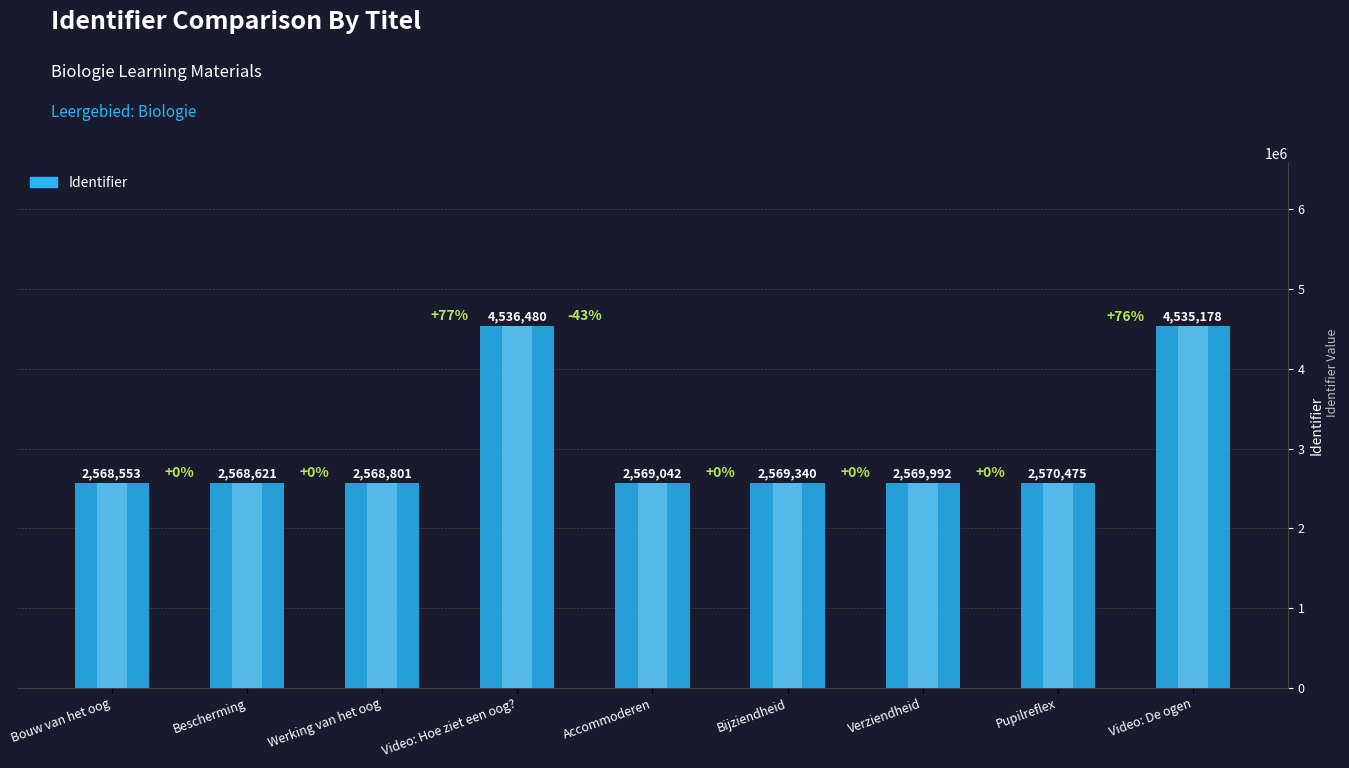

List the labels in order of value, smallest first.

Bouw van het oog, Bescherming, Werking van het oog, Accommoderen, Bijziendheid, Verziendheid, Pupilreflex, Video: De ogen, Video: Hoe ziet een oog?